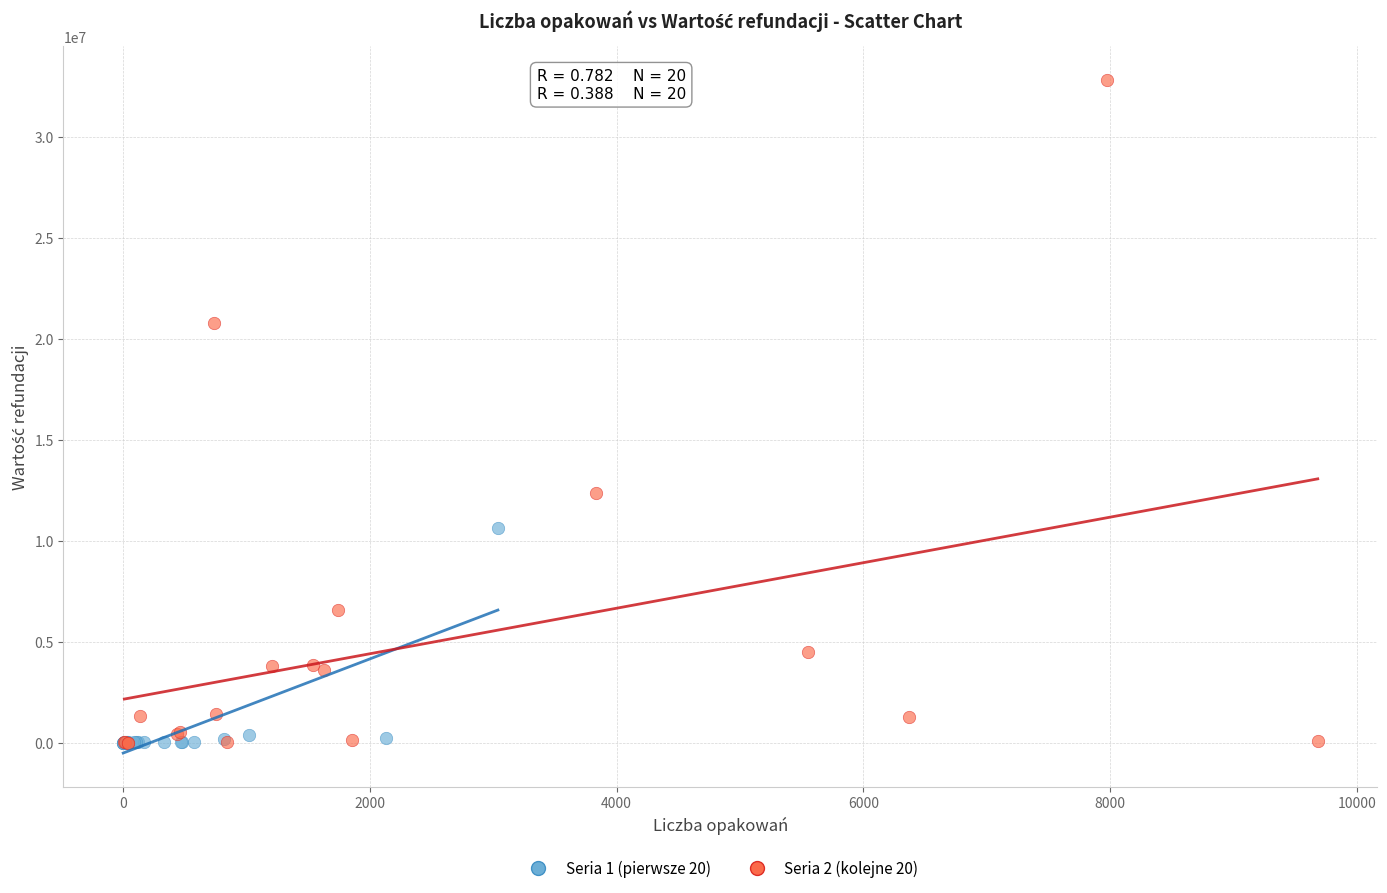

Which series reaches the maximum Y coordinate?

Seria 2 (kolejne 20)